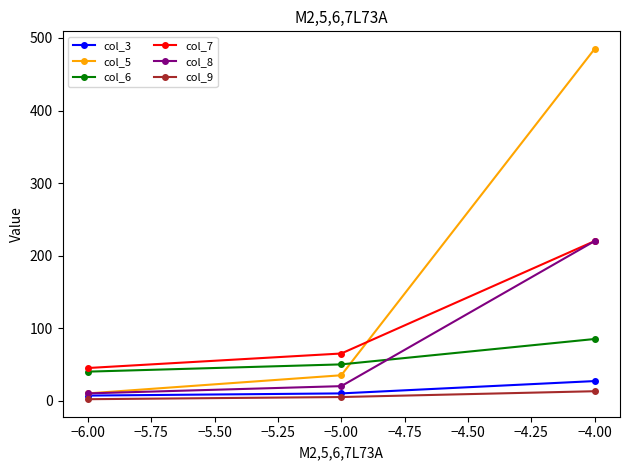

At how many categories does at least one series exceed 24?

3